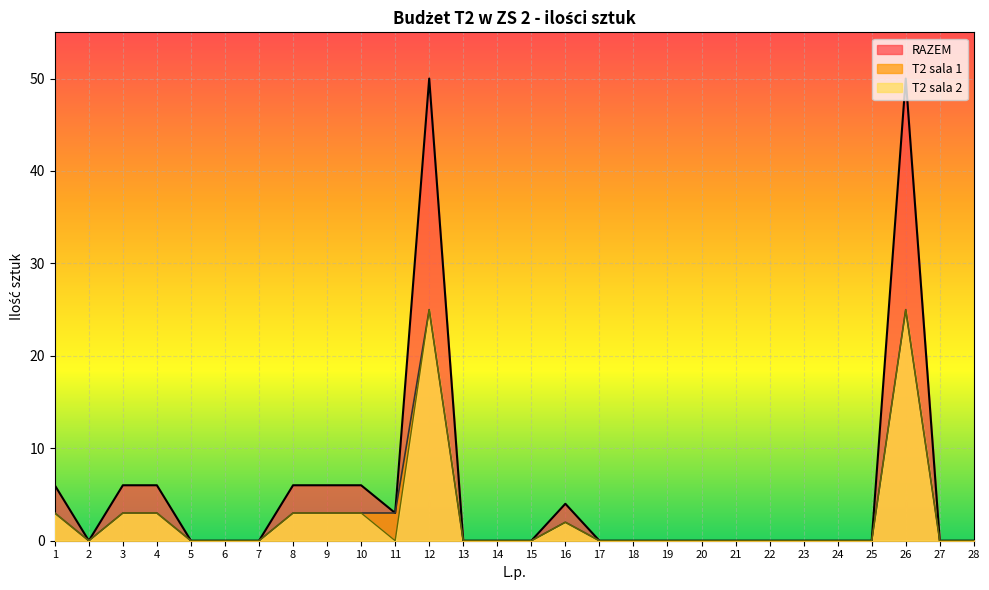

What is the difference between the maximum and minimum values in the T2 sala 1 series?

25